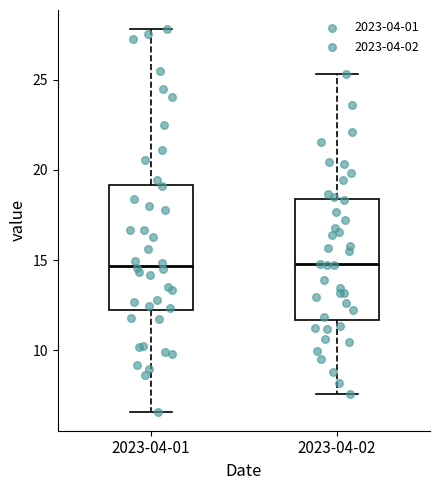

Reading left to right, read every box against the y-axis: the position of its median line, the range the box covers, and the ends of its whiskers. The values are not printed on the chart, so give them approximately, as read against the axis.

2023-04-01: median 14.5, box 12.0 to 19.0, whiskers 6.5 to 28.0
2023-04-02: median 15.0, box 11.5 to 18.5, whiskers 7.5 to 25.5